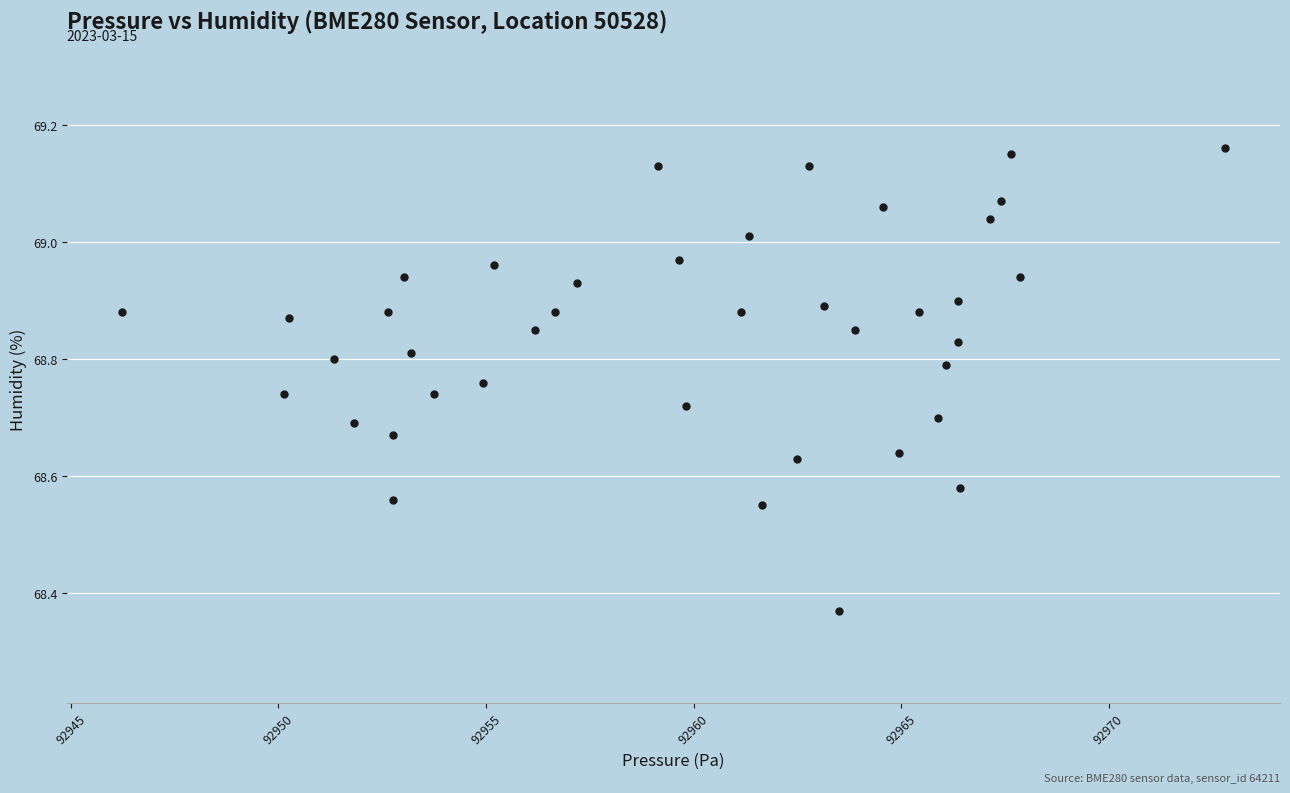

What is the range of X values (max minus min)?

26.6